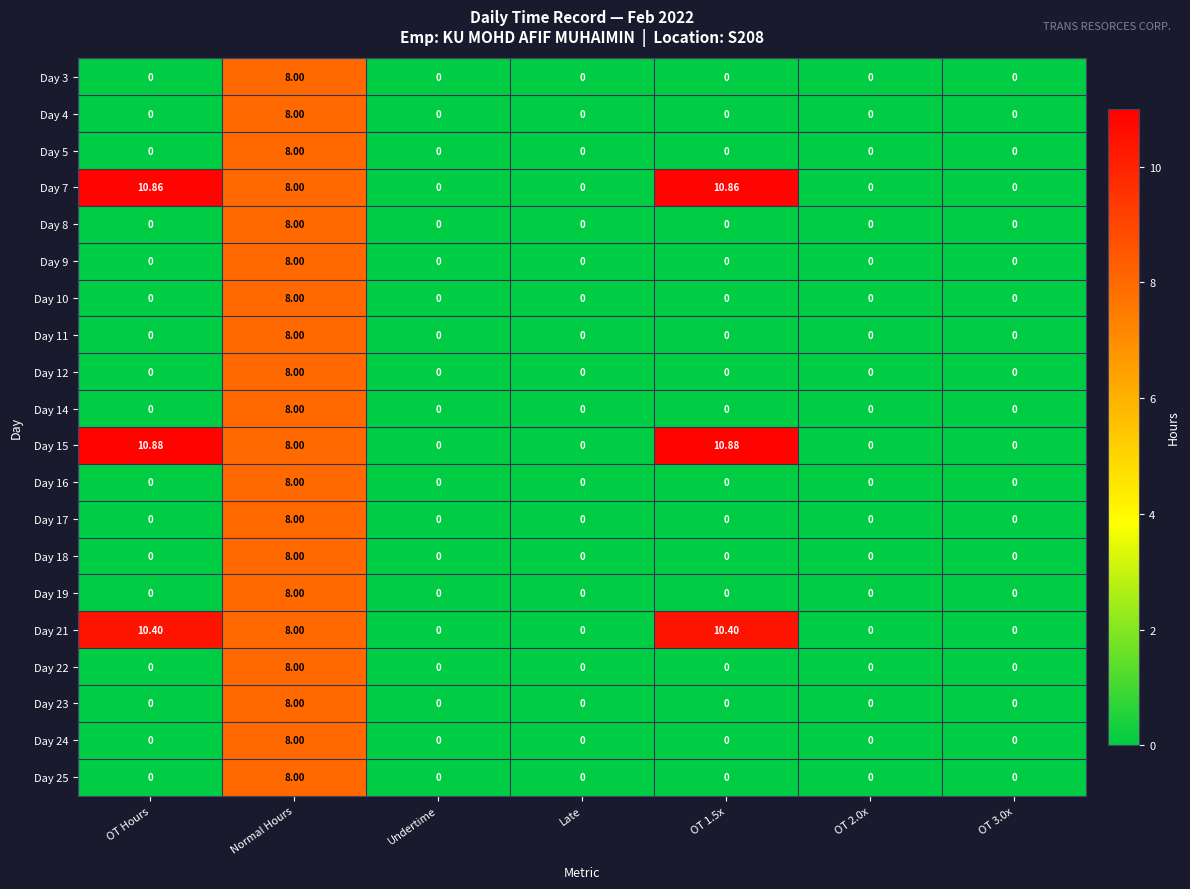

Is the value of Day 3 at OT 1.5x greater than the value of Day 14 at Normal Hours?

No